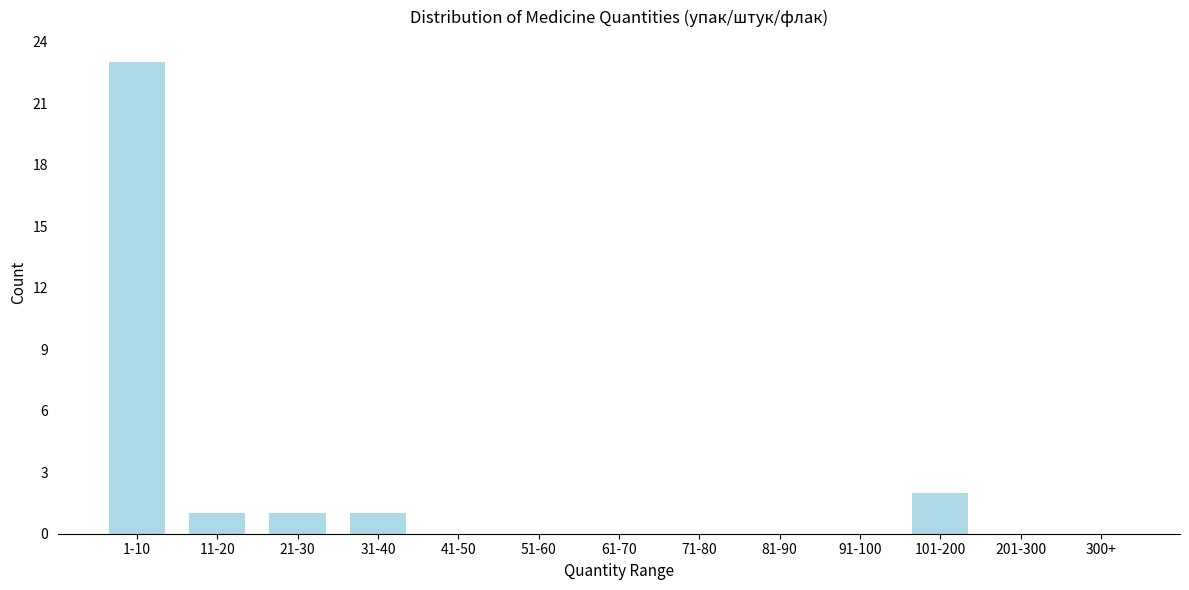

Reading left to right, extract all data points from this chart.

1-10=23	11-20=1	21-30=1	31-40=1	41-50=0	51-60=0	61-70=0	71-80=0	81-90=0	91-100=0	101-200=2	201-300=0	300+=0